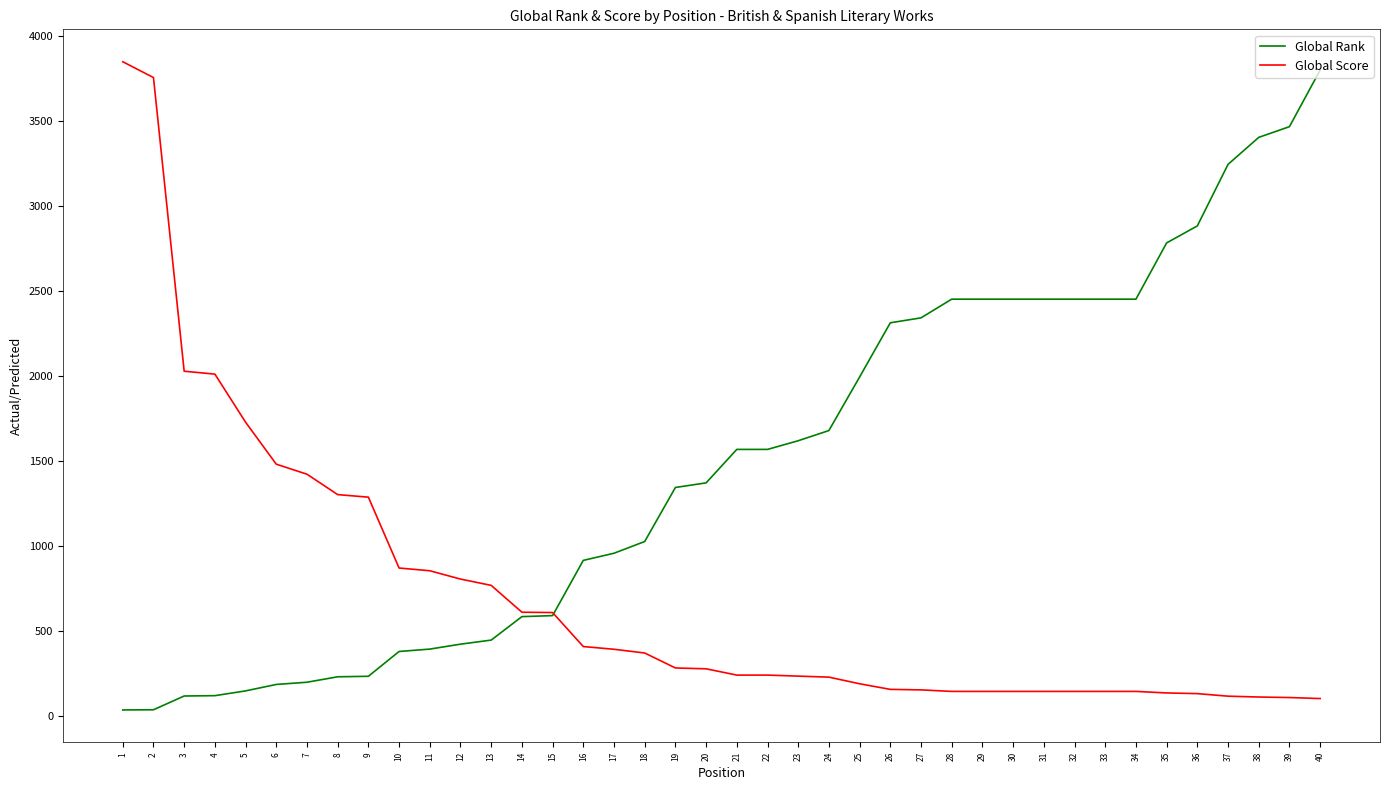

The value of Global Rank at 33 is 4298. True or false?

False